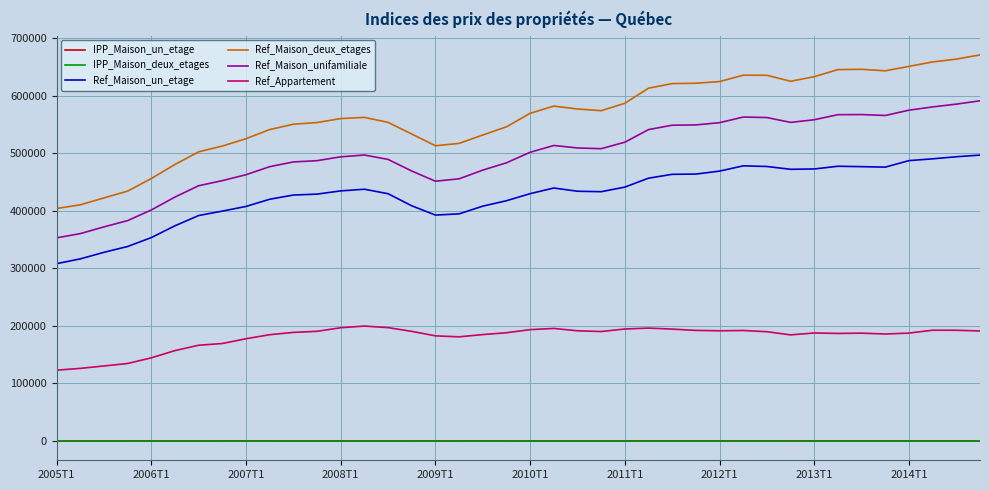

True or false: Ref_Appartement has more than 0 points higher than both neighbors.

True